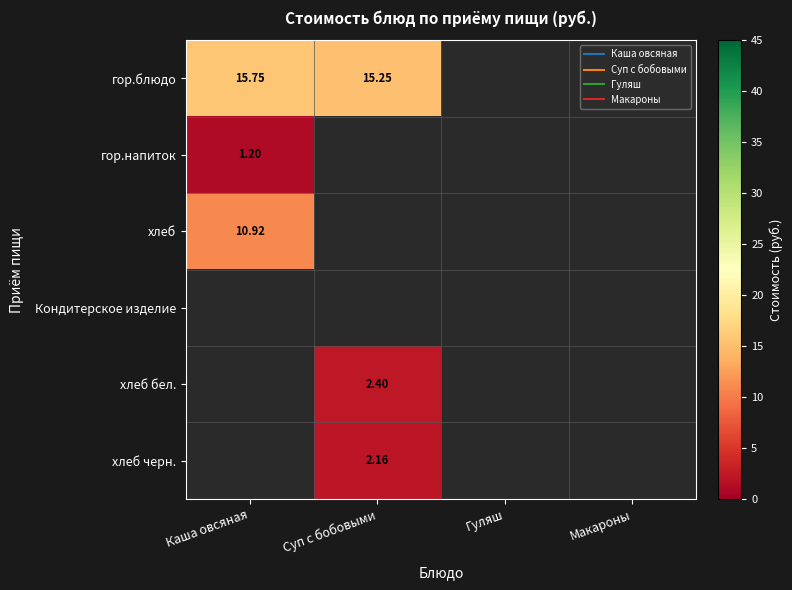

Is it true that хлеб equals 10.9 at Каша овсяная?

True